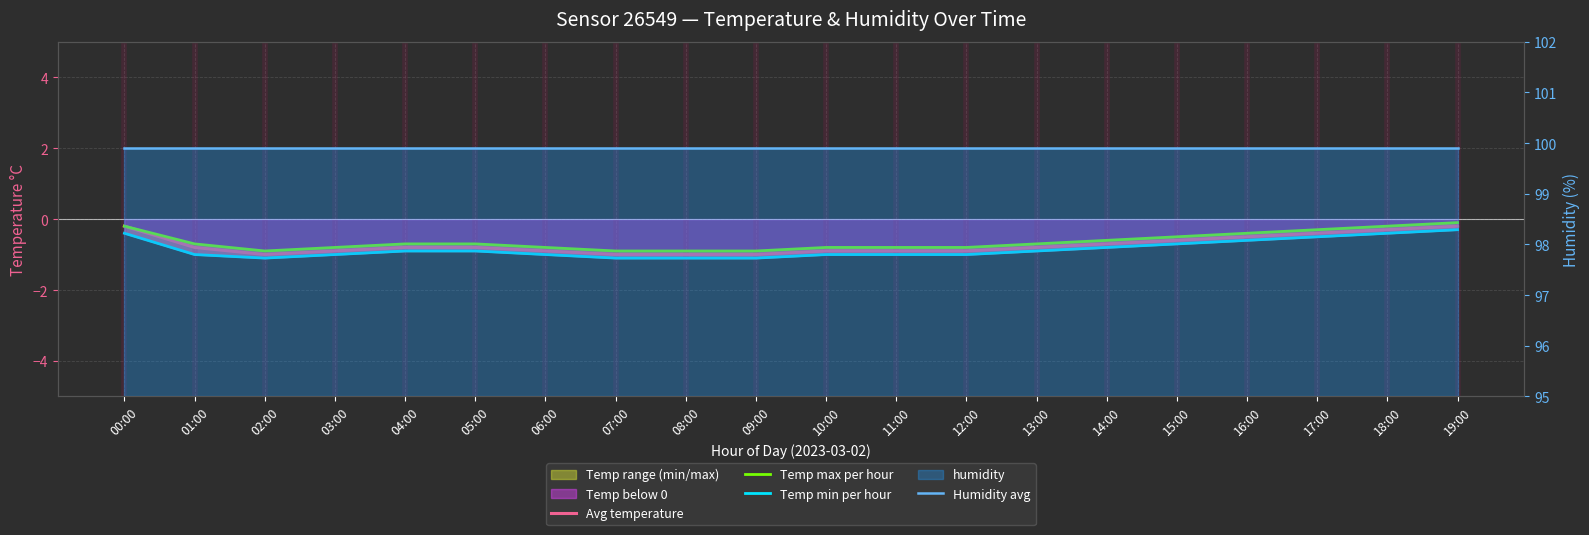

The value of Avg temperature at 01:00 is -1.4. True or false?

False